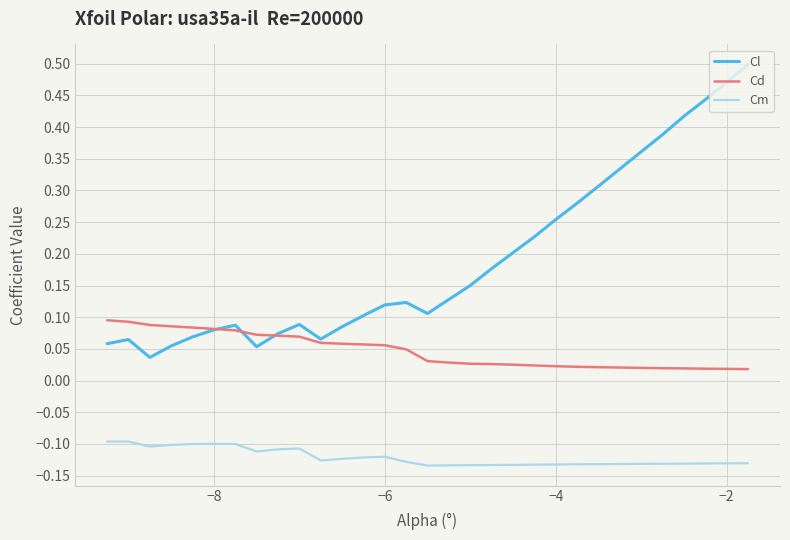

Rank the series by their maximum value, from highest to lowest.

Cl, Cd, Cm